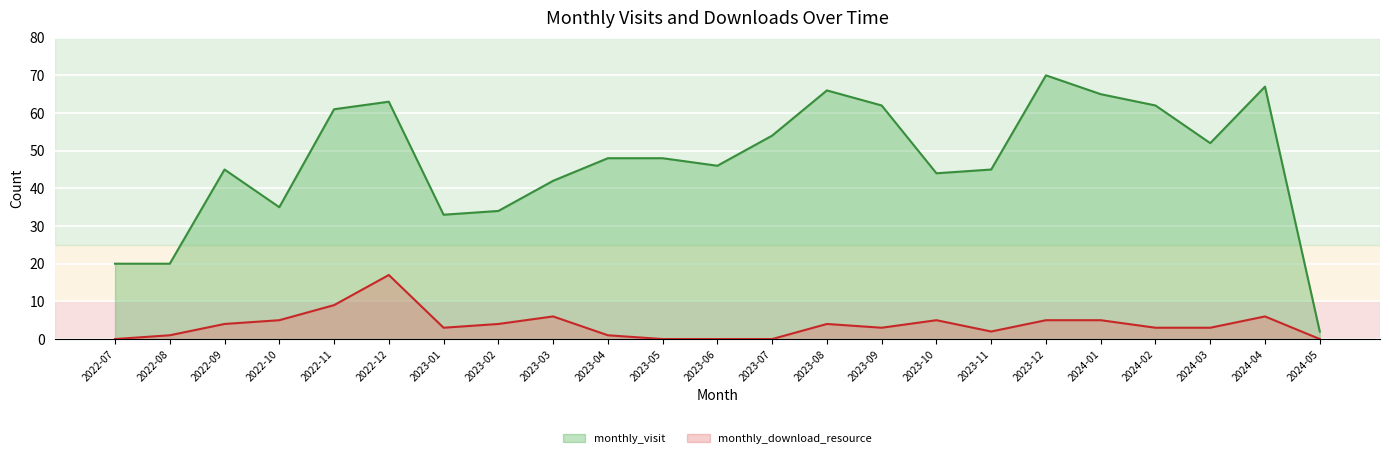

The monthly_download_resource series shows 0 at 2023-04. True or false?

False